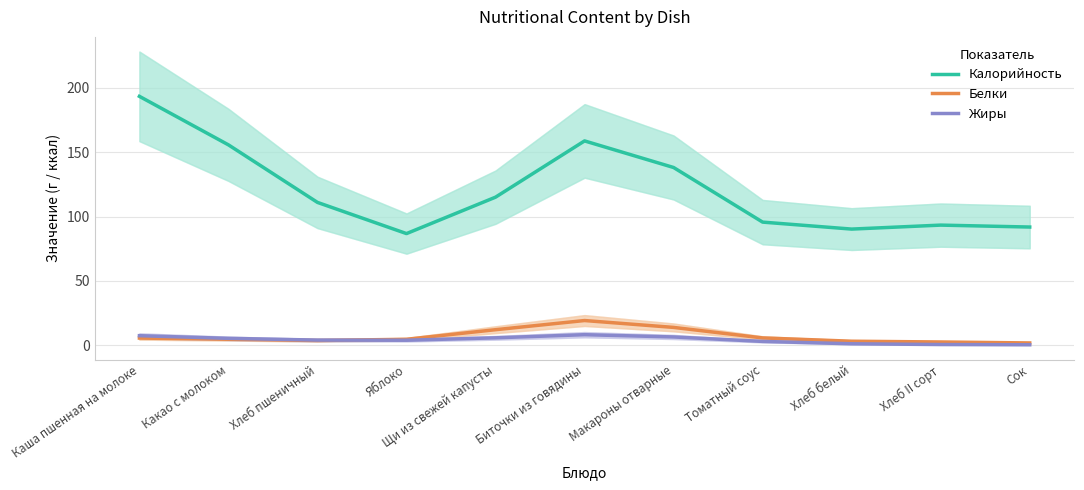

Rank the series at Томатный соус from lowest to highest value.

Жиры, Белки, Калорийность